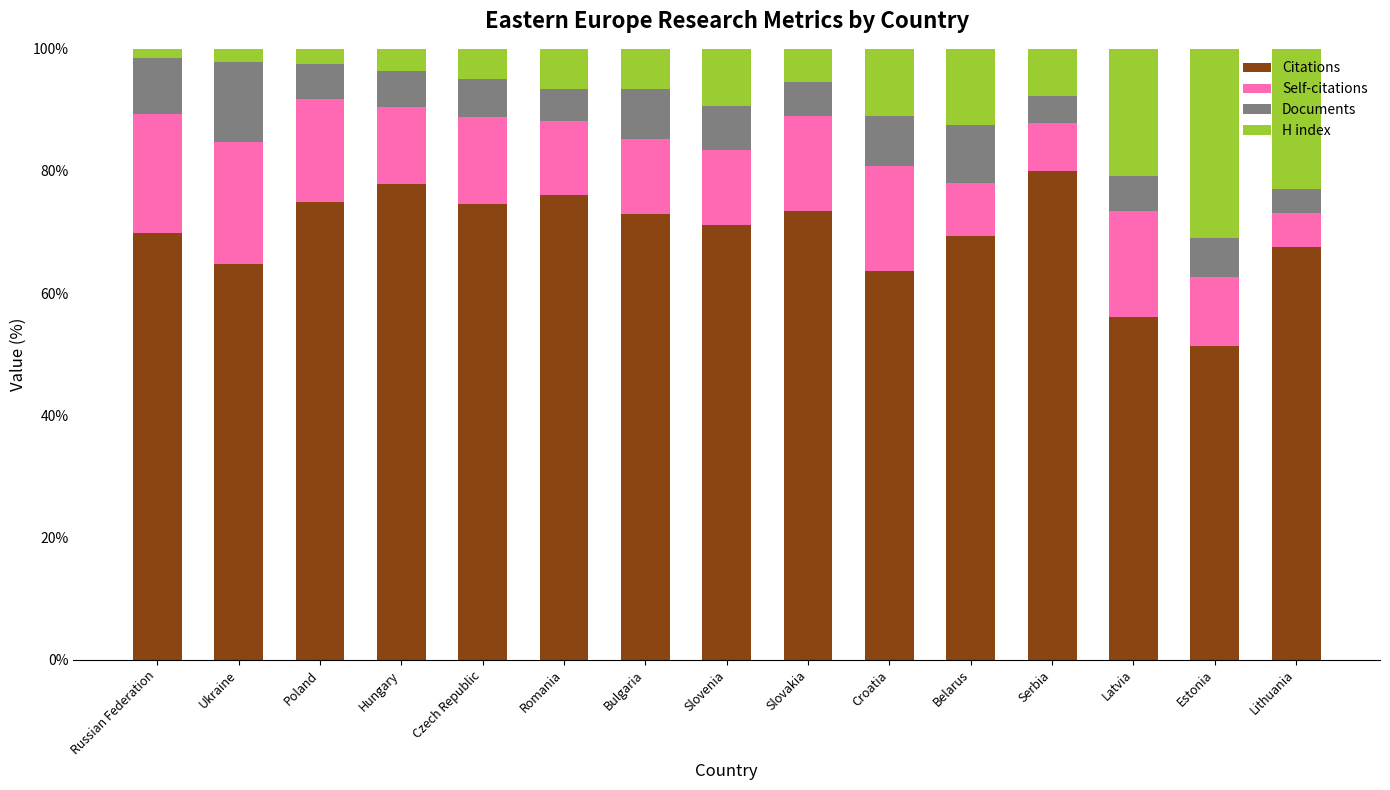

How many bars are there in total?

15